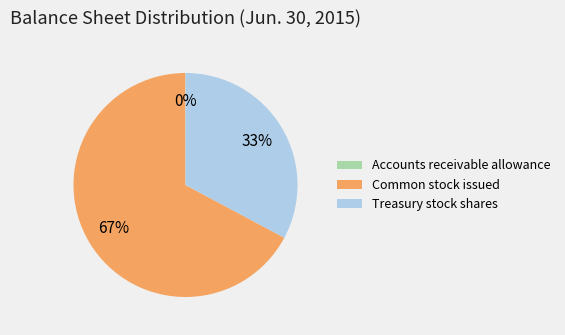

Which category has the biggest portion of the pie?

Common stock issued